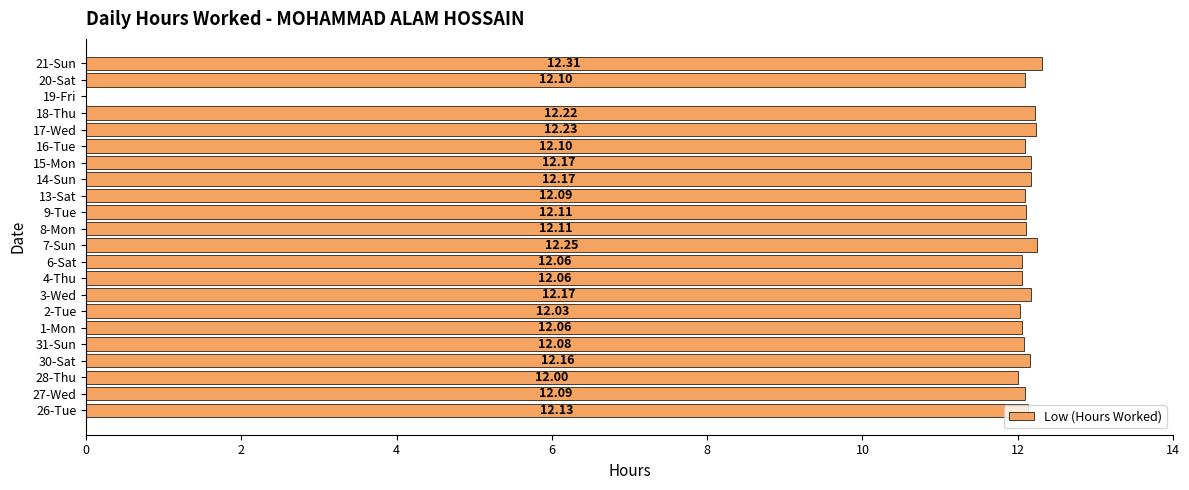

What is the sum of all values?

254.7